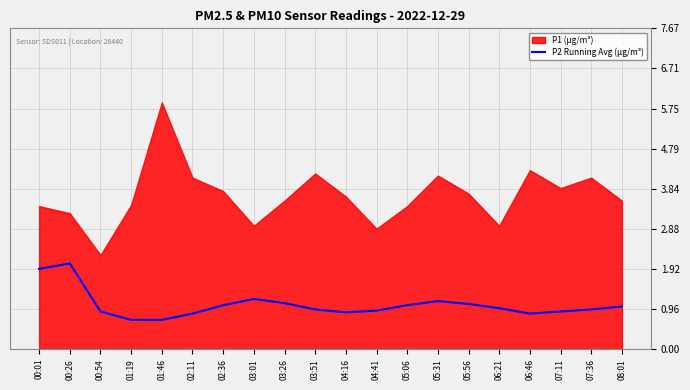

Where is the data nearest to the value 1?

06:21